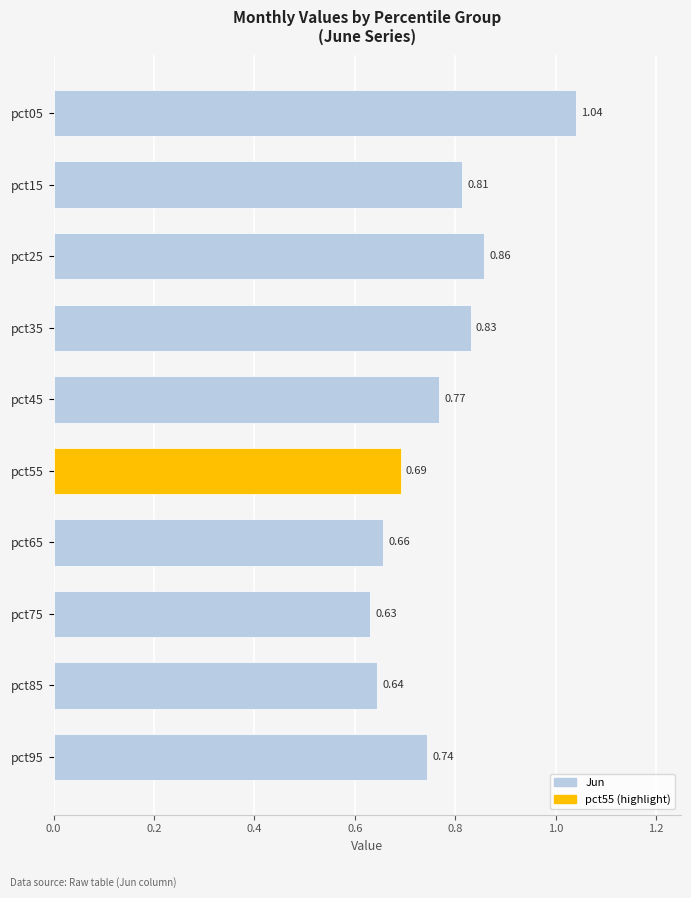

What is the change in value from pct15 to pct05?

+0.2